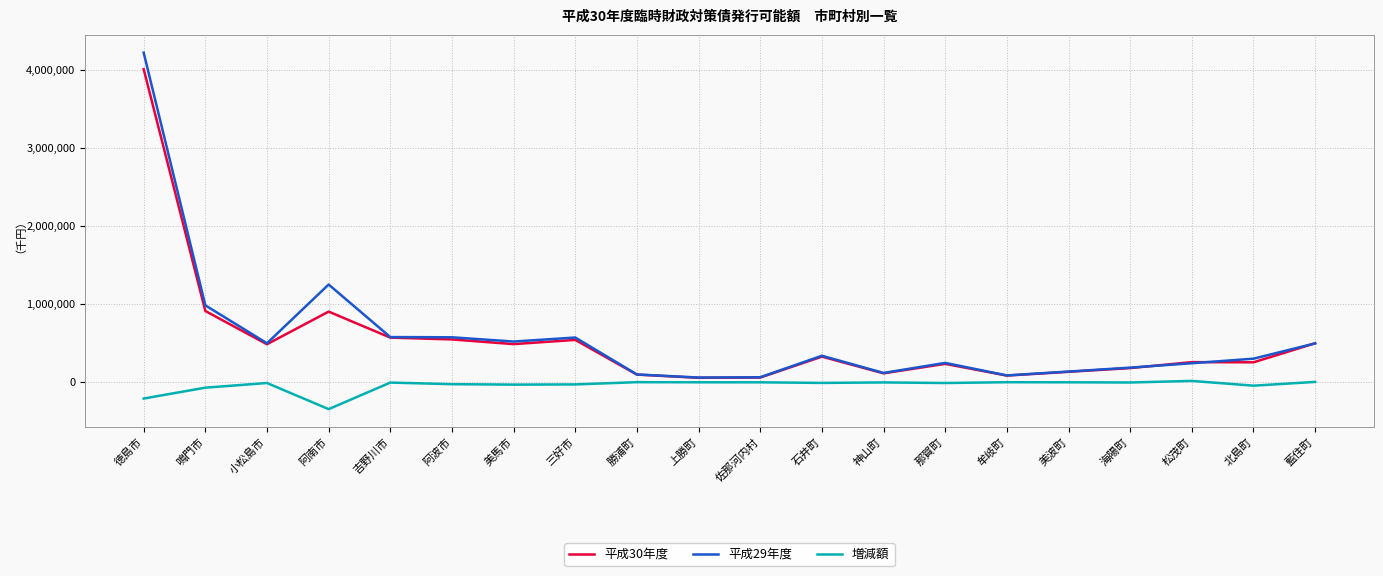

What is the highest value of the 平成29年度 series?

4225691